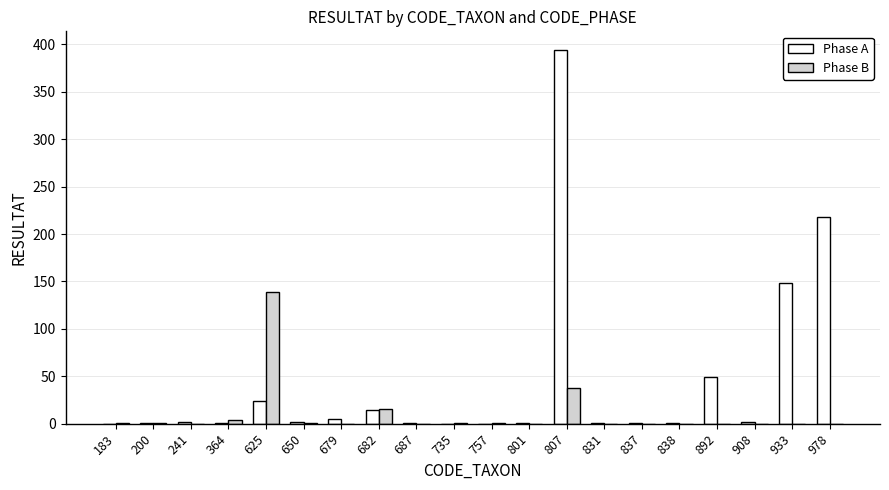

What is the spread (max minus min) of values at 892?

49